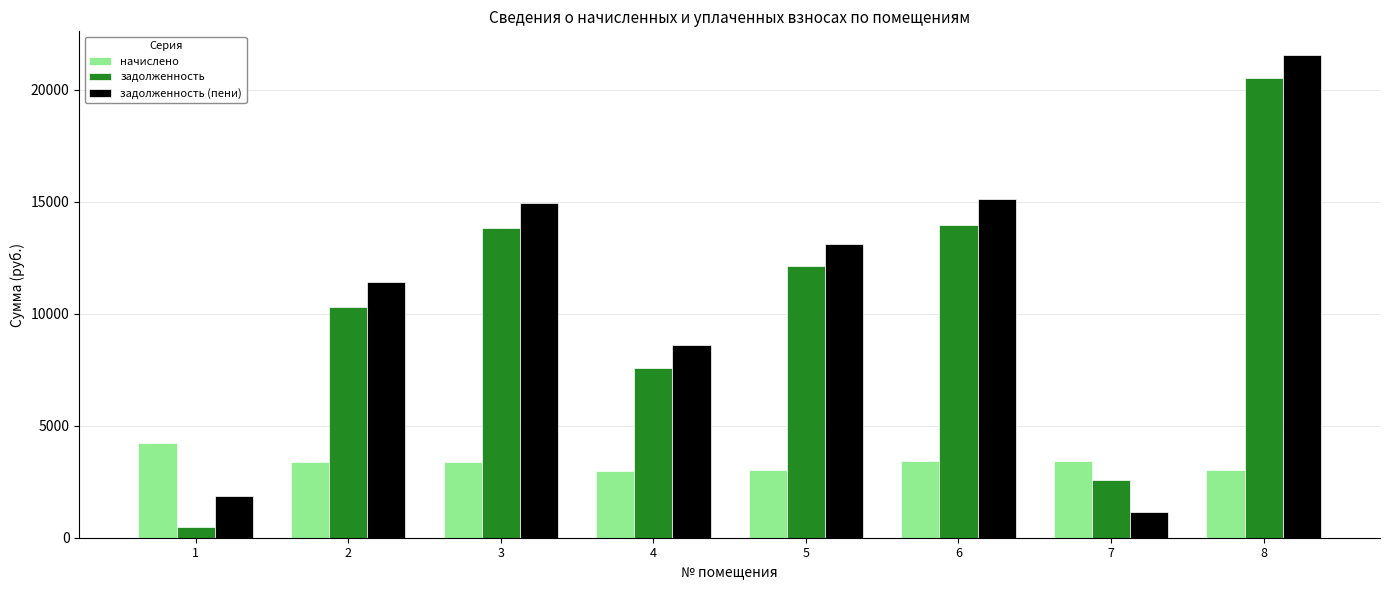

What are all the series names shown in the legend?

начислено, задолженность, задолженность (пени)